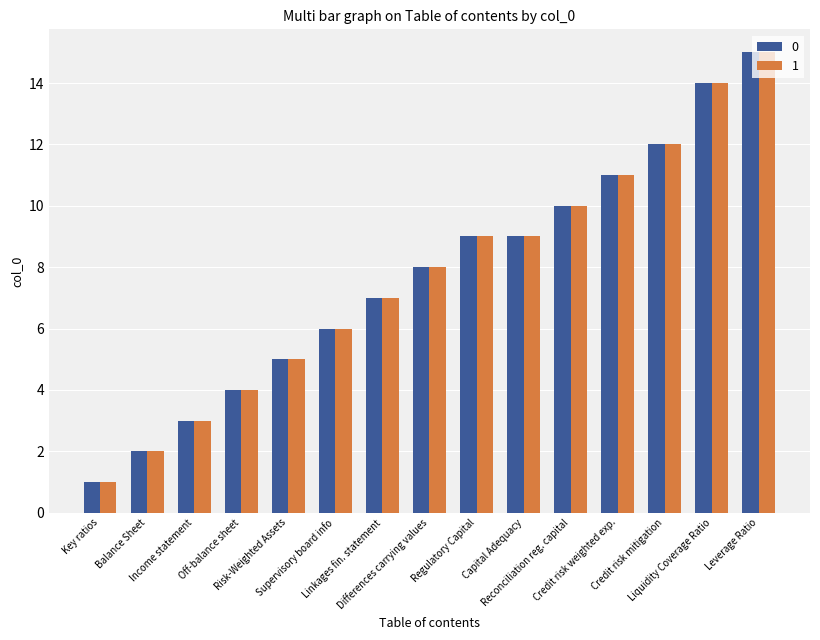

At which label is 0 closest to 8?

Differences carrying values